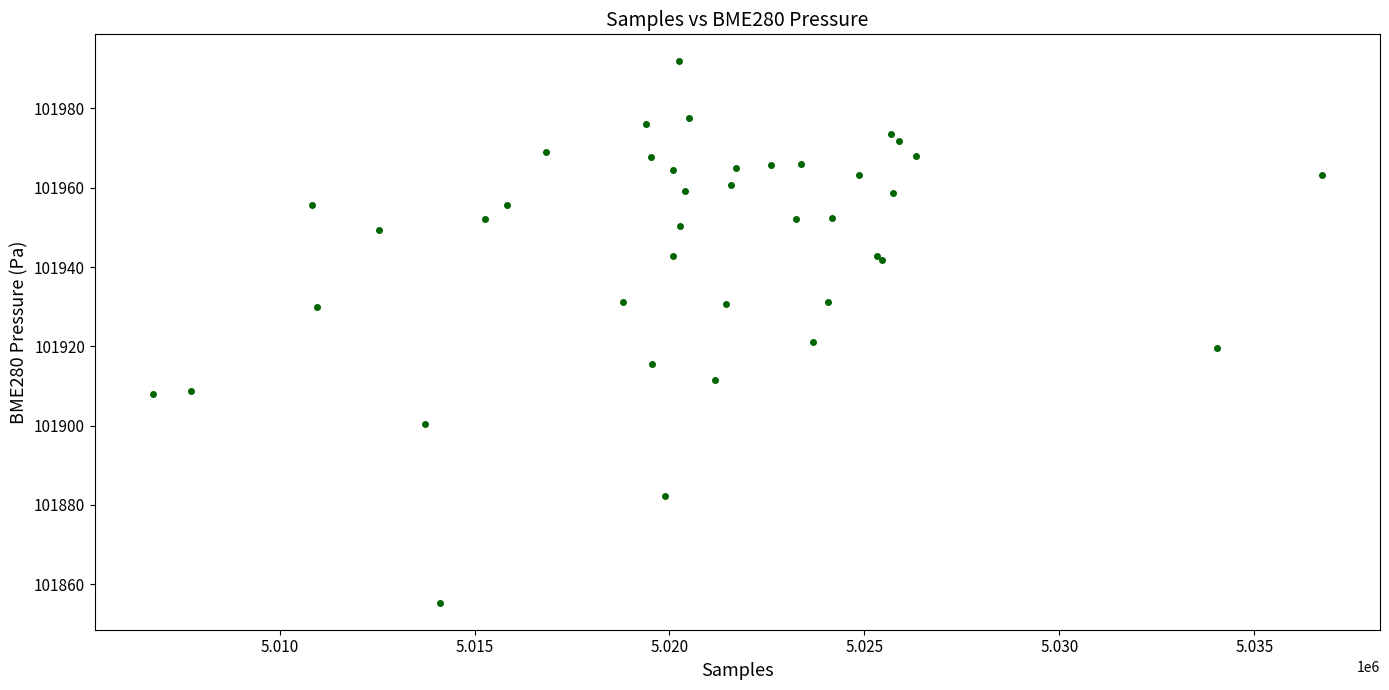

What Y value in the scatter plot is closest to 101923?

101921.2